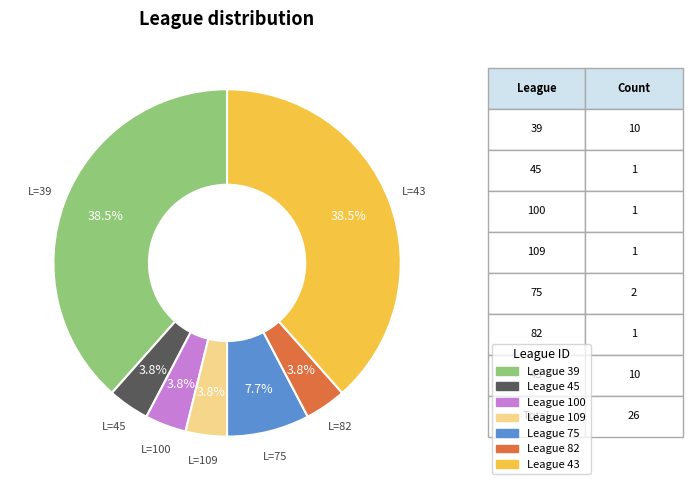

Is there a majority slice in this chart?

No